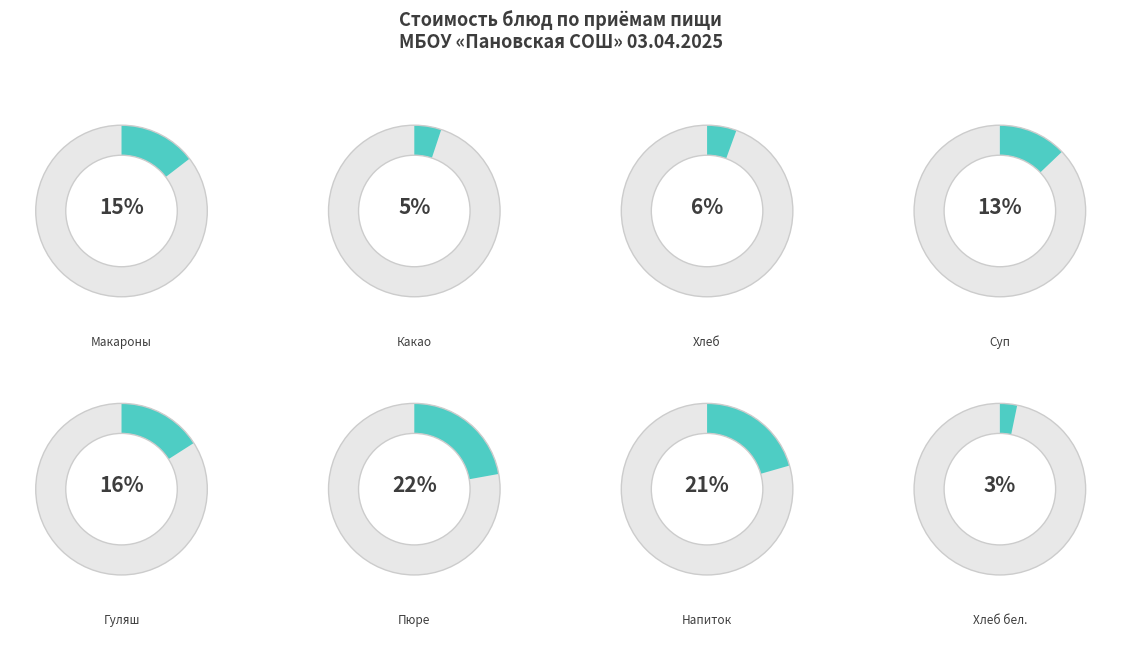

To the nearest percent, what is the difference between the largest and smallest slice percentages?

19%